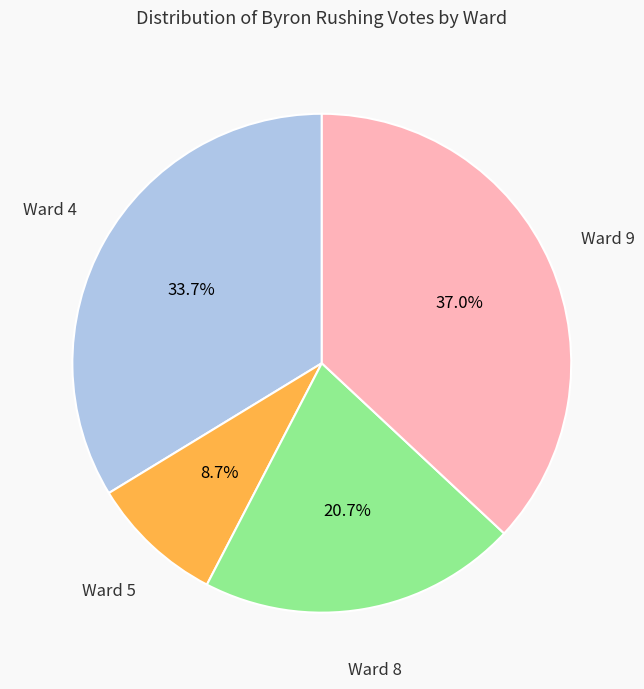

Does any single category account for the majority?

No